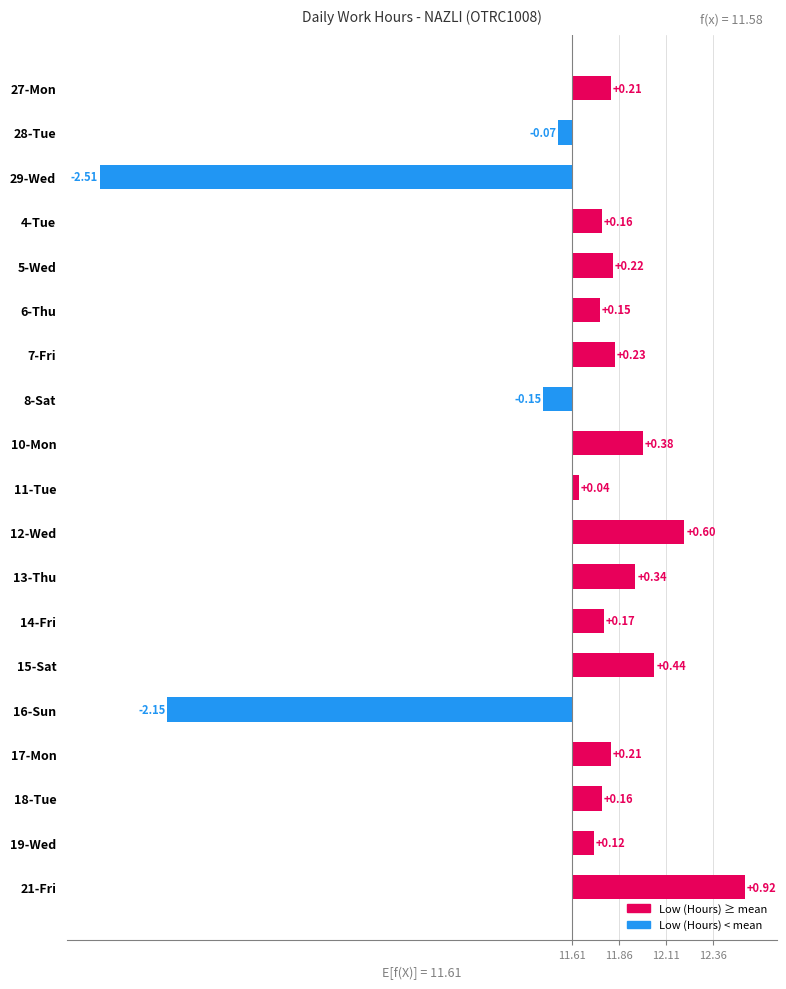

How many bars are there in total?

19